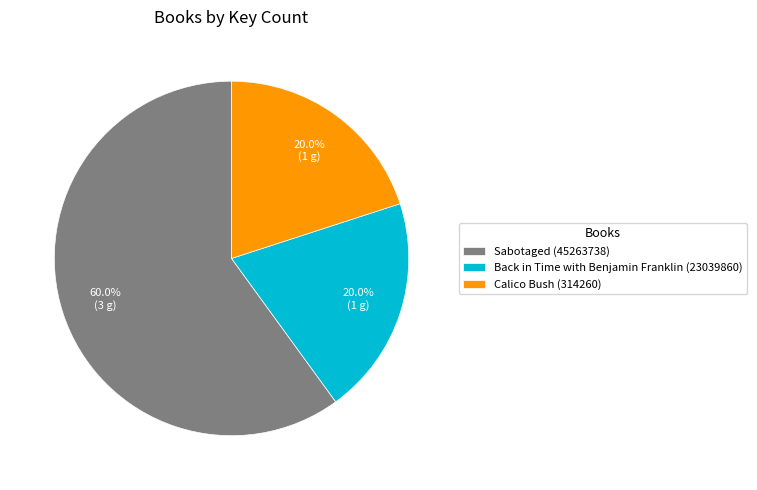

The Calico Bush (314260) slice represents 34% of the pie. True or false?

False